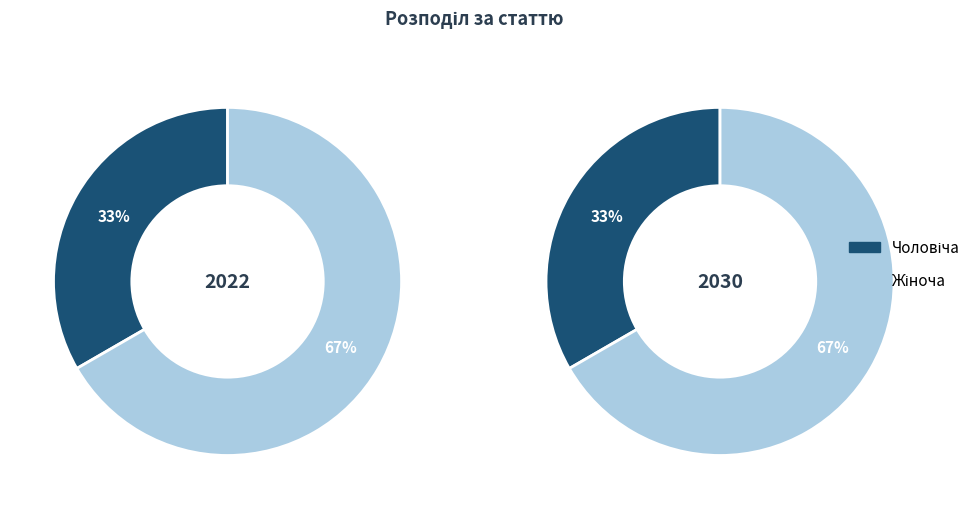

Which slice is the largest?

Жіноча